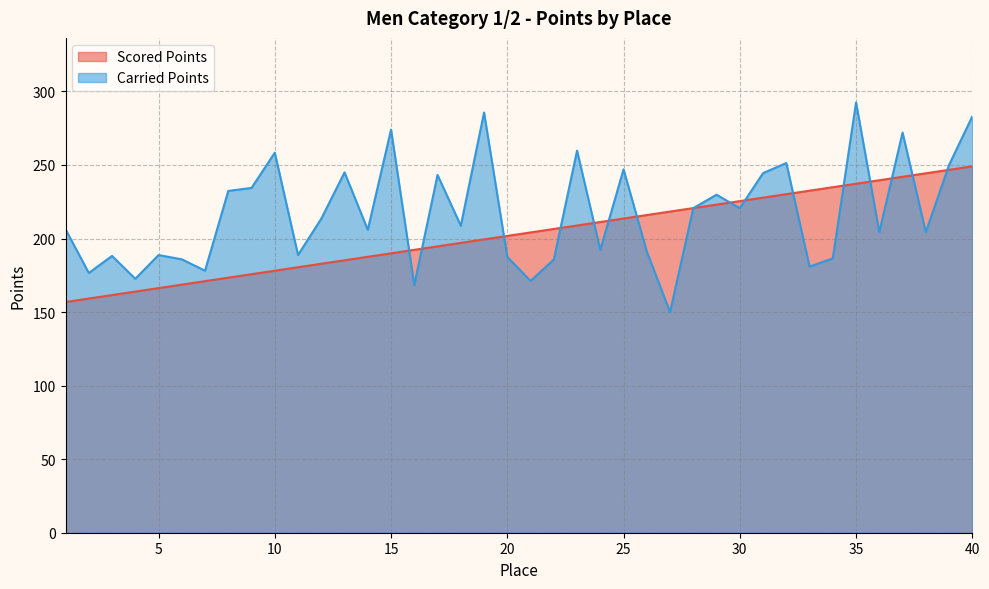

Rank the series at 24 from lowest to highest value.

Carried Points, Scored Points